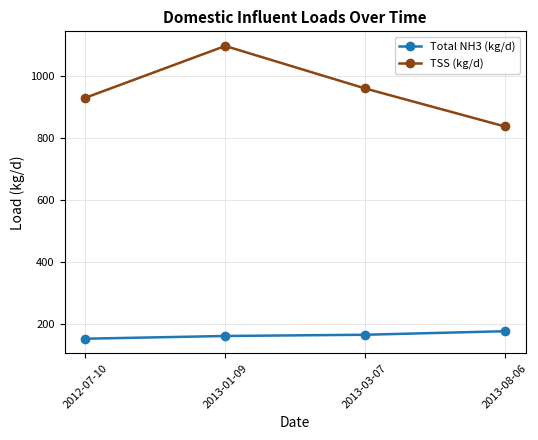

How many series are shown in this chart?

2